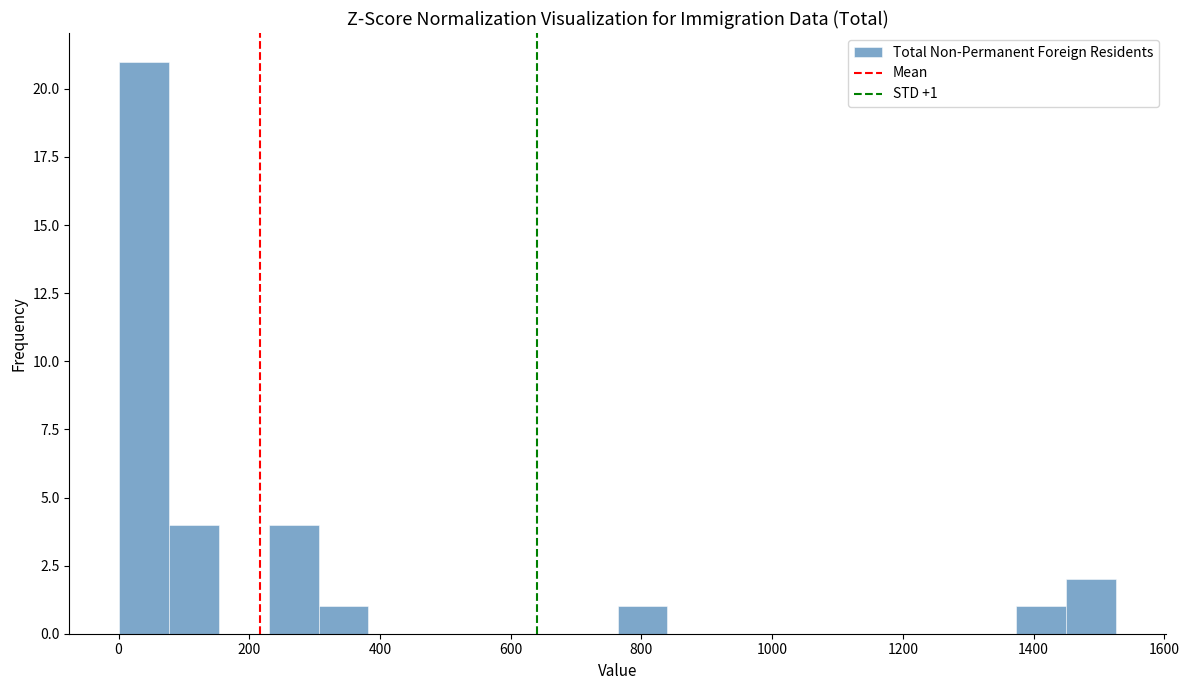

Around what value on the x-axis is the tallest bar? Give the approximate position of its centre, as read against the axis.

40